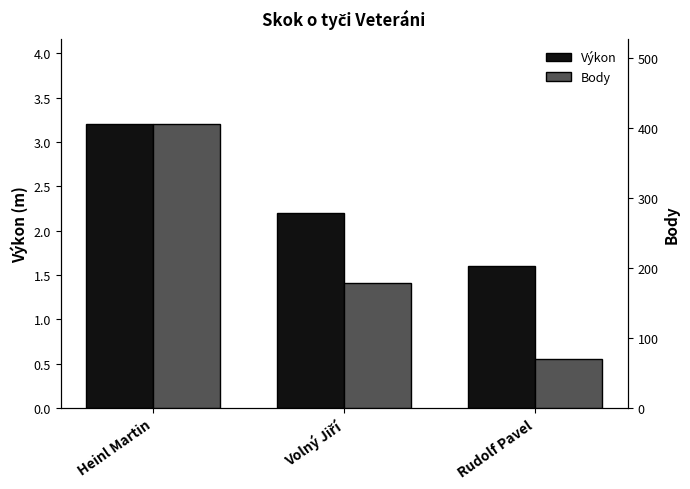

At how many categories does at least one series exceed 299?

1